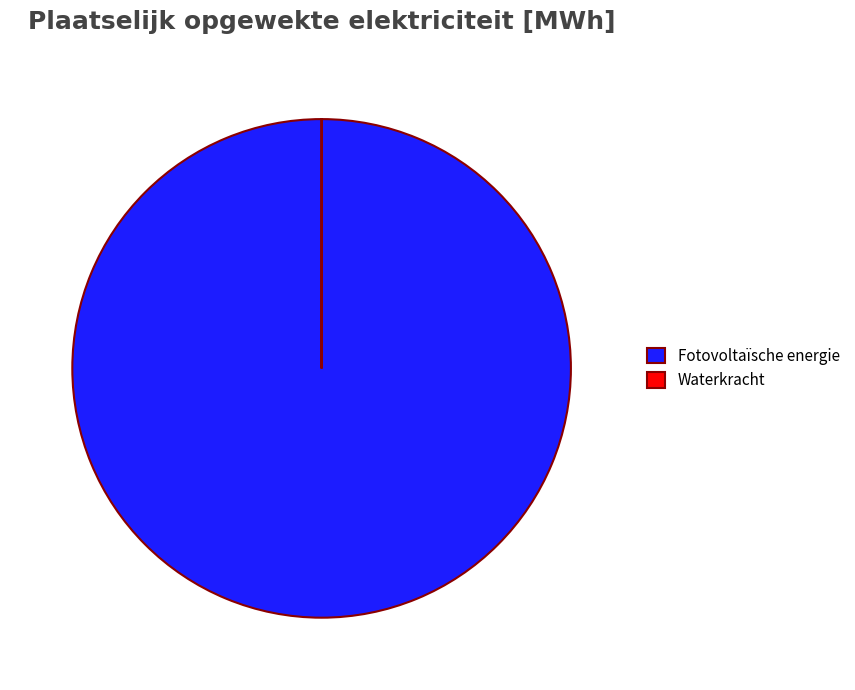

True or false: Fotovoltaïsche energie accounts for 87% of the total.

False